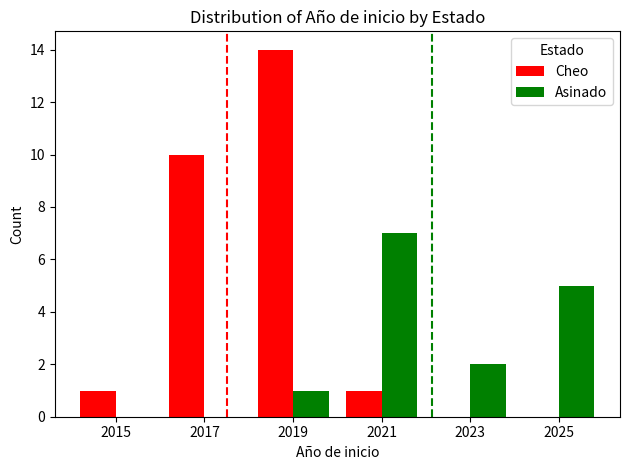

At which category does the chart reach its peak across all series?

2019